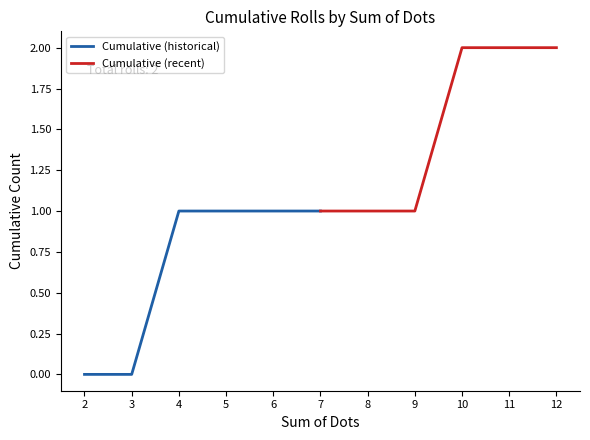

The value of Cumulative (recent) at 10 is 3. True or false?

False